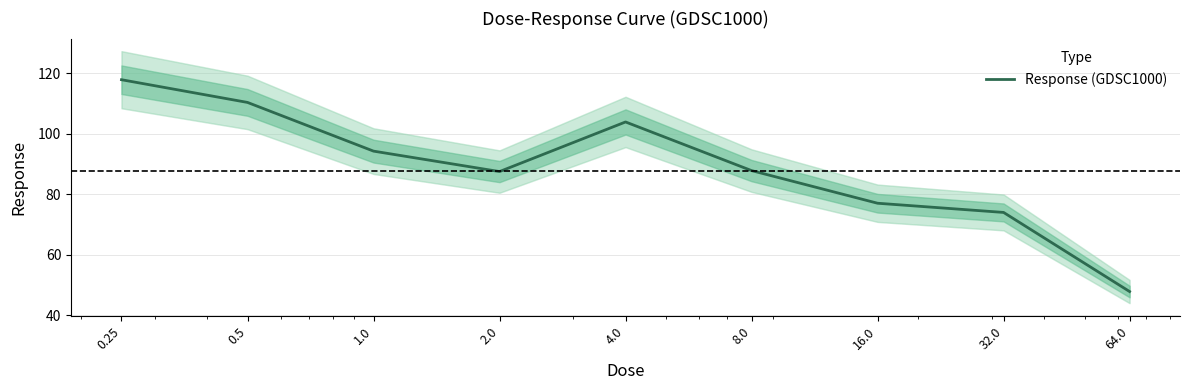

How many interior local peaks (higher than both neighbors) does the data have?

1